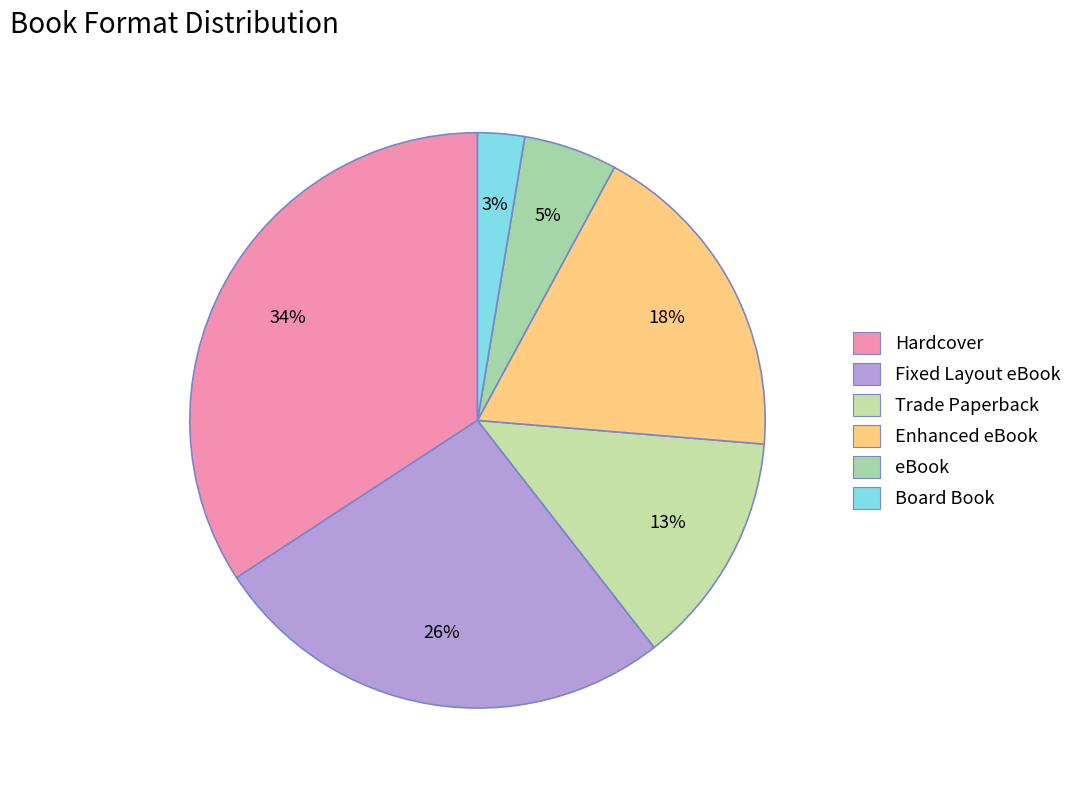

Rank the categories by value from highest to lowest.

Hardcover, Fixed Layout eBook, Enhanced eBook, Trade Paperback, eBook, Board Book